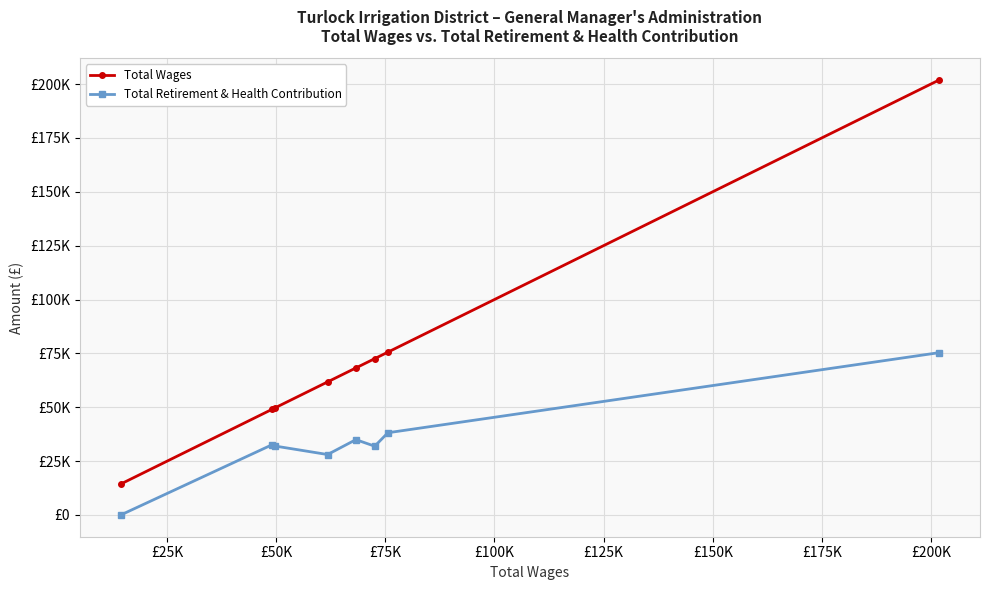

Does the chart have visible grid lines?

Yes